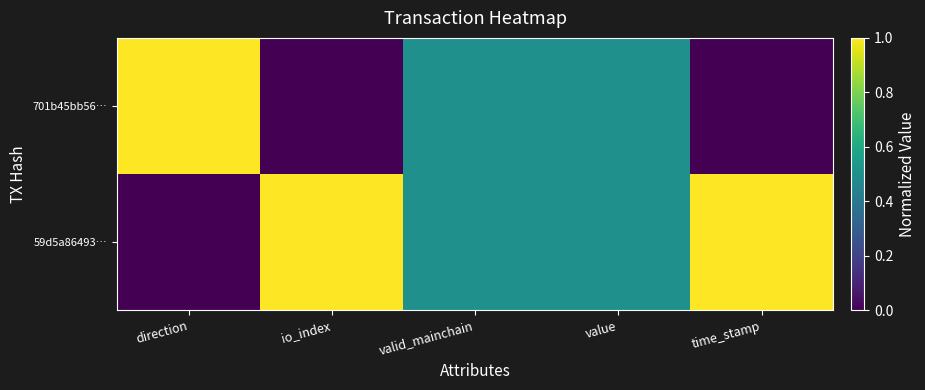

Rank the series by their average value, from lowest to highest.

701b45bb56…, 59d5a86493…